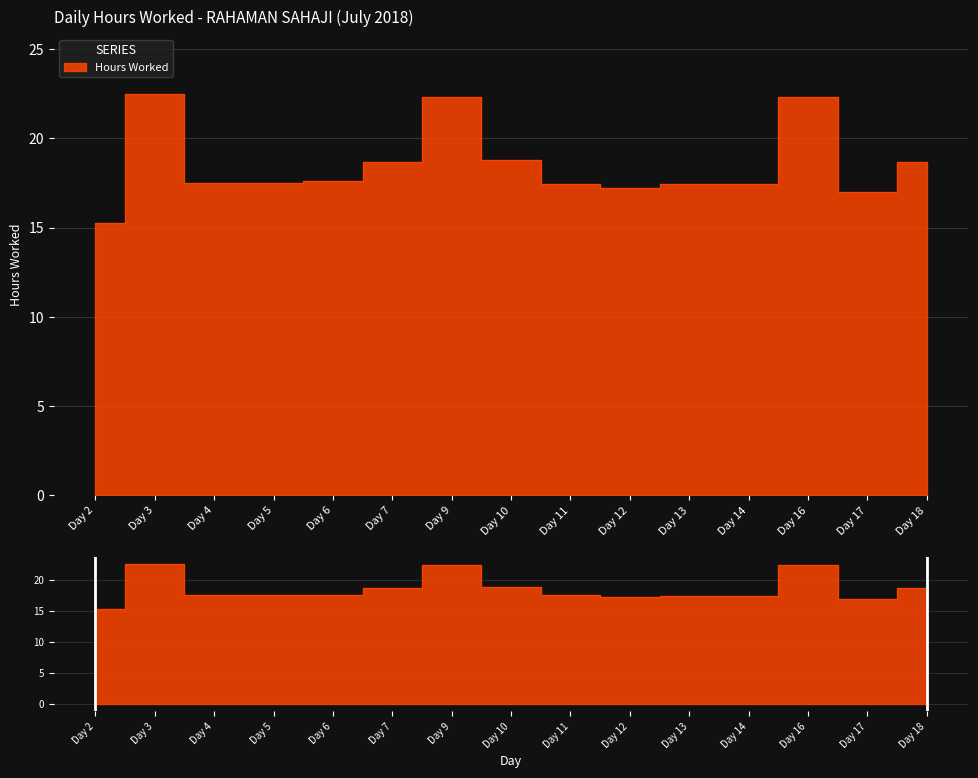

What is the value of the 13th point from the left?

22.3